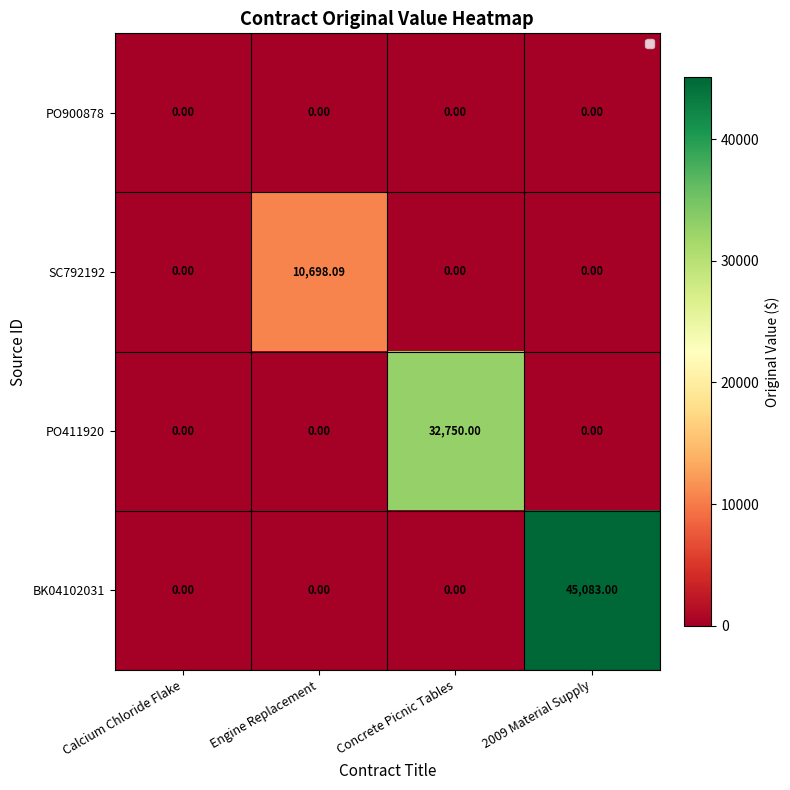

Rank the series by their maximum value, from lowest to highest.

PO900878, SC792192, PO411920, BK04102031